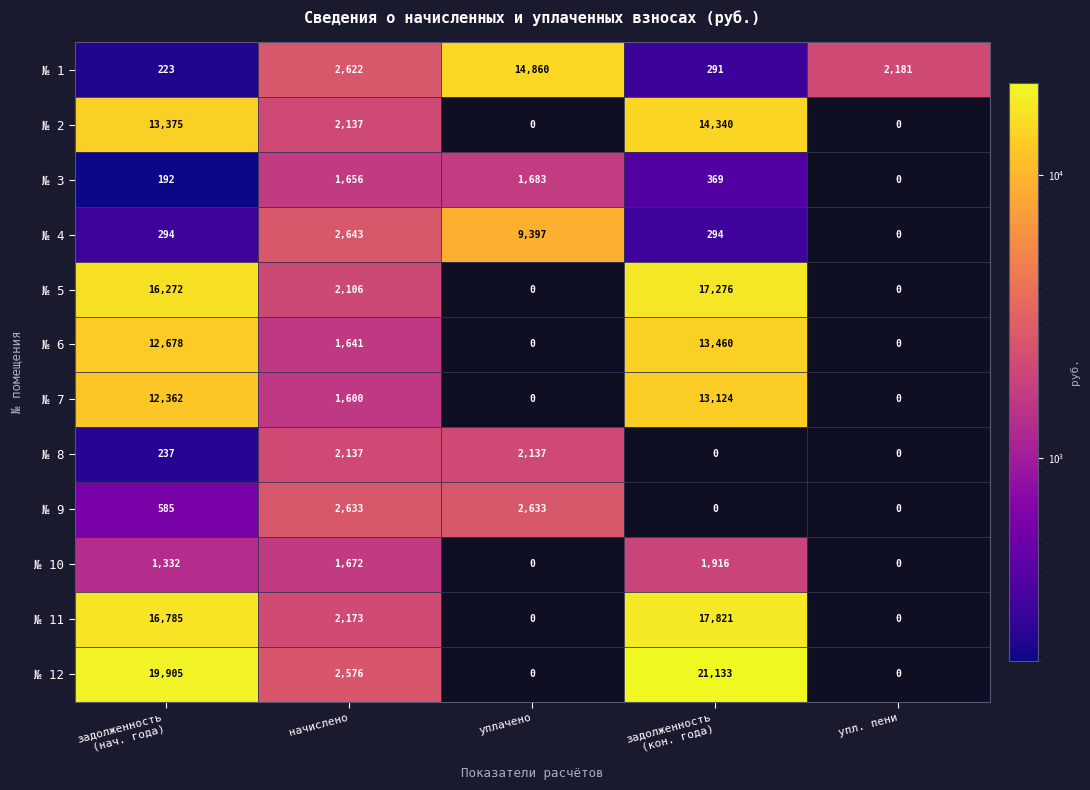

Read the № 9 value at уплачено, to the nearest 100.

2600